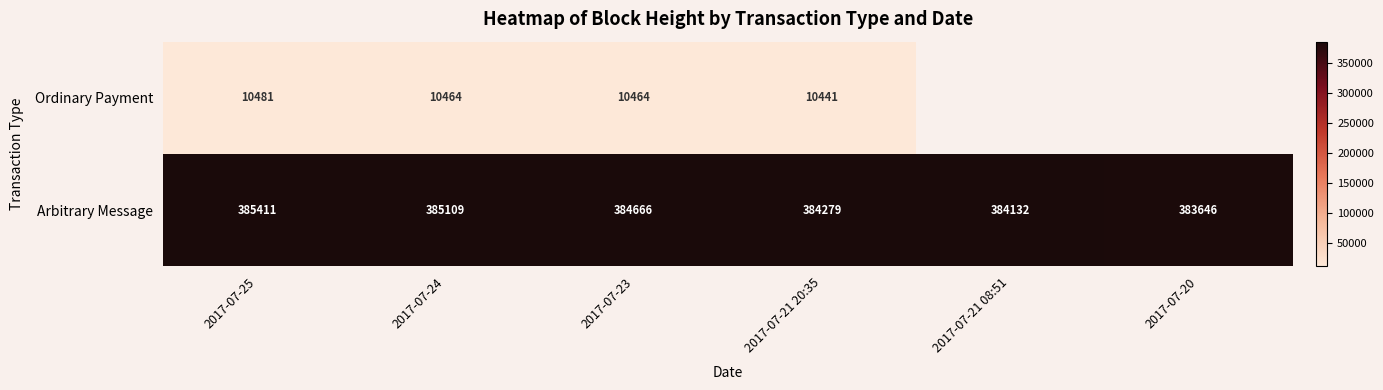

Rank the categories by Arbitrary Message value from lowest to highest.

2017-07-20, 2017-07-21 08:51, 2017-07-21 20:35, 2017-07-23, 2017-07-24, 2017-07-25